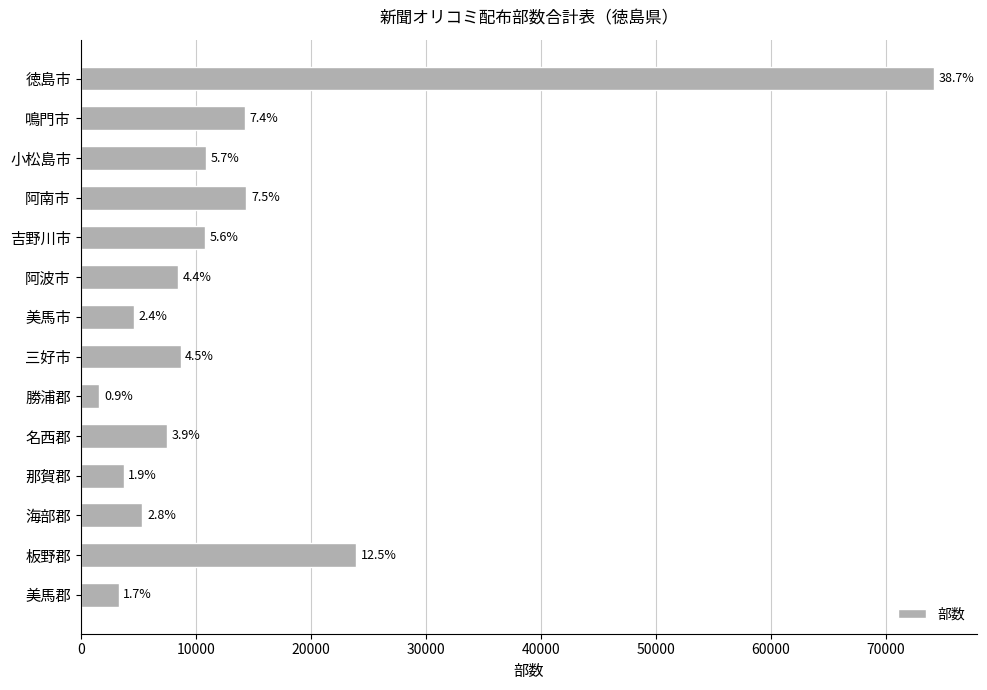

Does the chart contain any negative values?

No